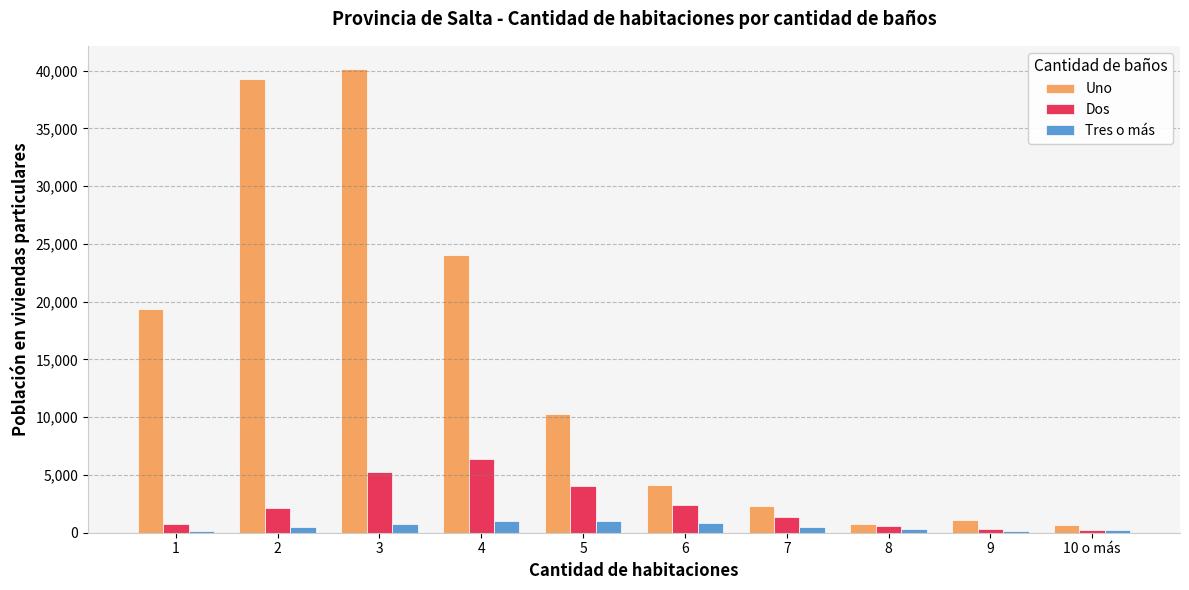

What is the highest value of the Dos series?

6368